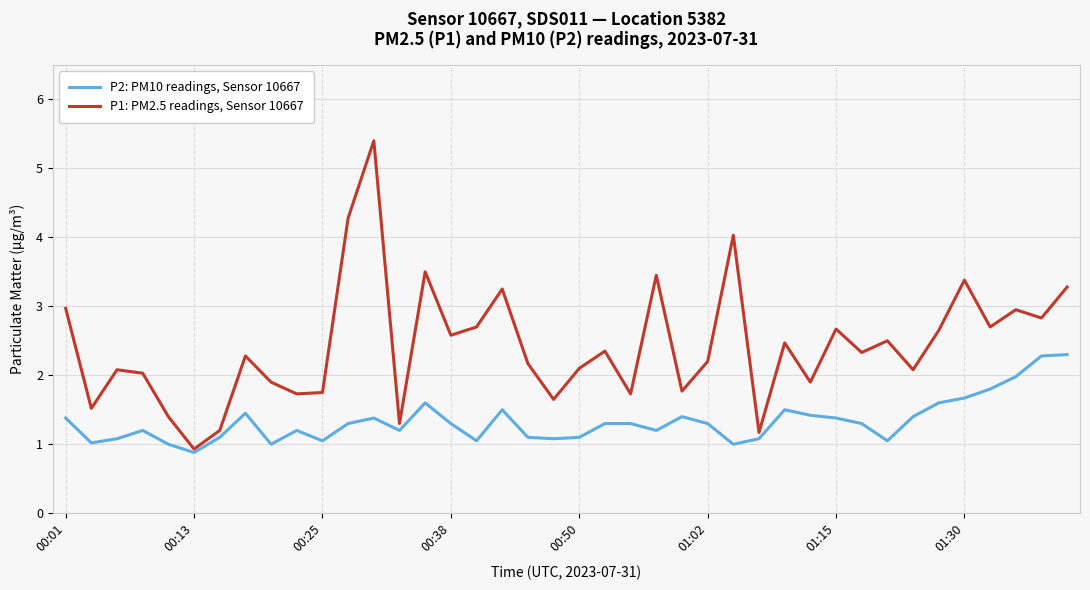

Which series has the largest total across all categories?

P1: PM2.5 readings, Sensor 10667